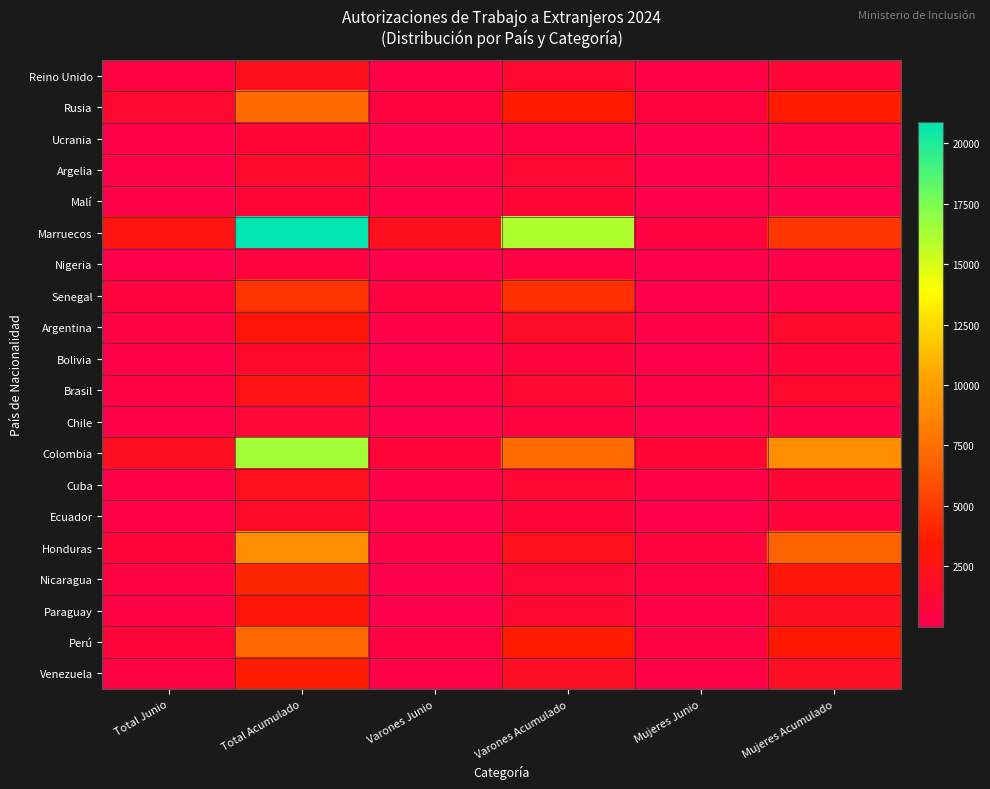

At which category is the sum across all series the highest?

Total Acumulado